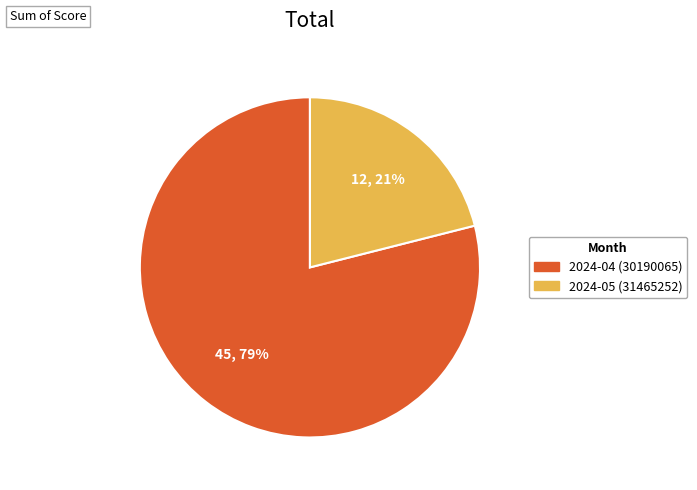

Count the number of slices in the pie.

2